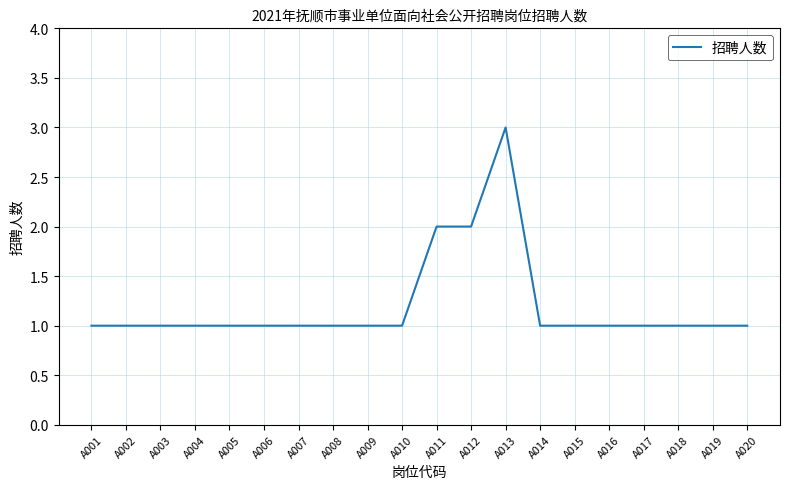

Reading left to right, list all the values displayed in this chart.

A001=1	A002=1	A003=1	A004=1	A005=1	A006=1	A007=1	A008=1	A009=1	A010=1	A011=2	A012=2	A013=3	A014=1	A015=1	A016=1	A017=1	A018=1	A019=1	A020=1